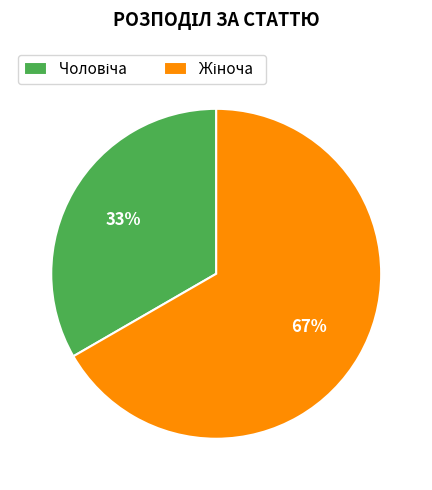

Is there a majority slice in this chart?

Yes